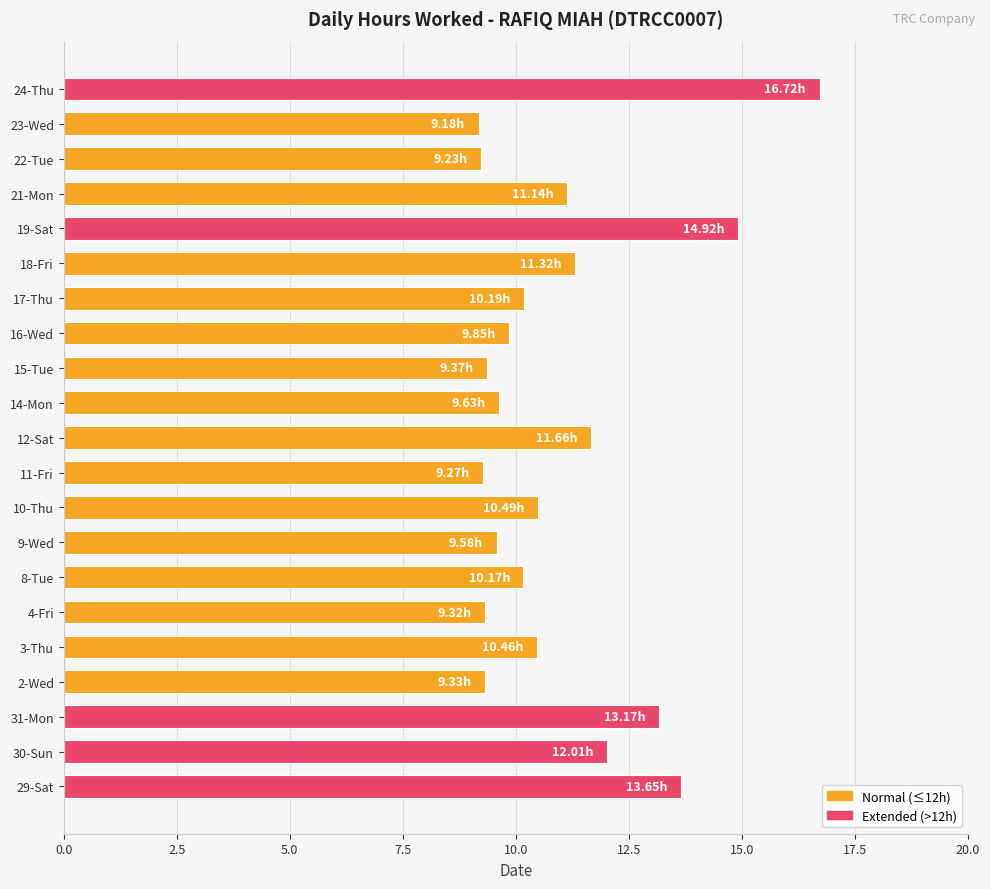

What is the difference between the maximum and minimum values?

7.5